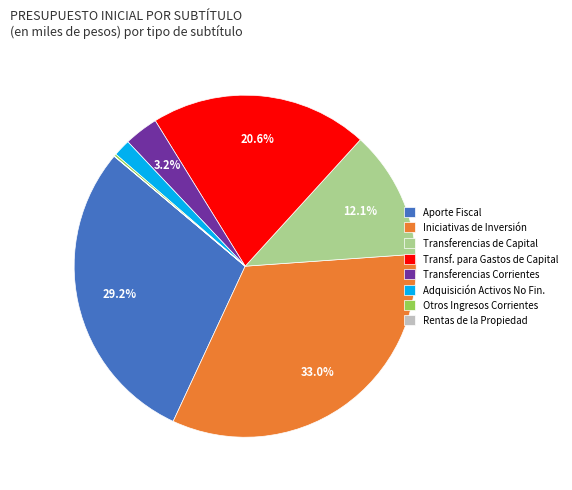

What portion of the pie excludes Transferencias Corrientes?

96.8%